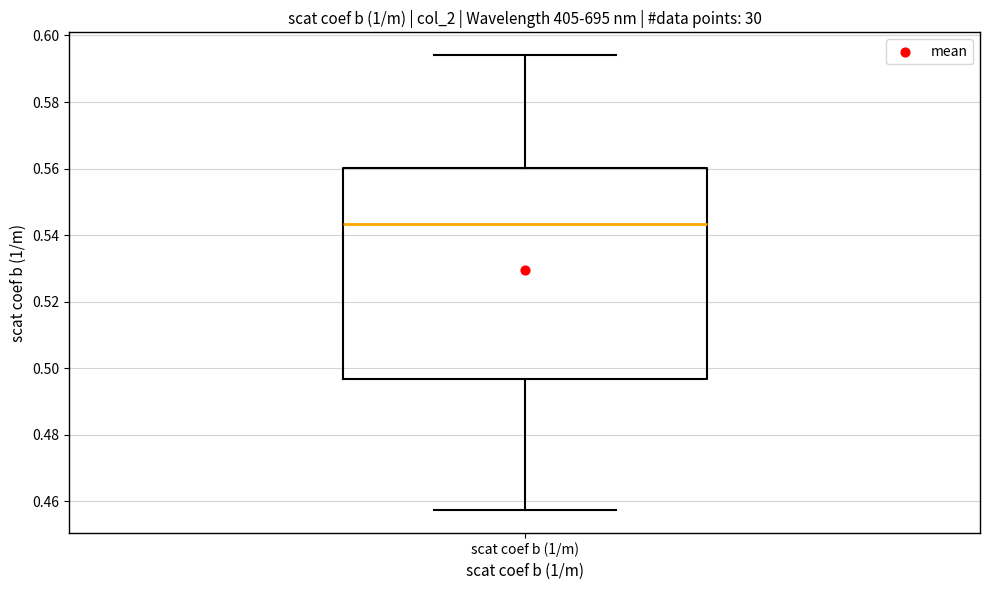

Read this box plot against the y-axis: the position of the median line, the range covered by the box, and the ends of both whiskers. The values are not printed on the chart, so give them approximately, as read against the axis.

median 0.544, box 0.496 to 0.560, whiskers 0.458 to 0.594